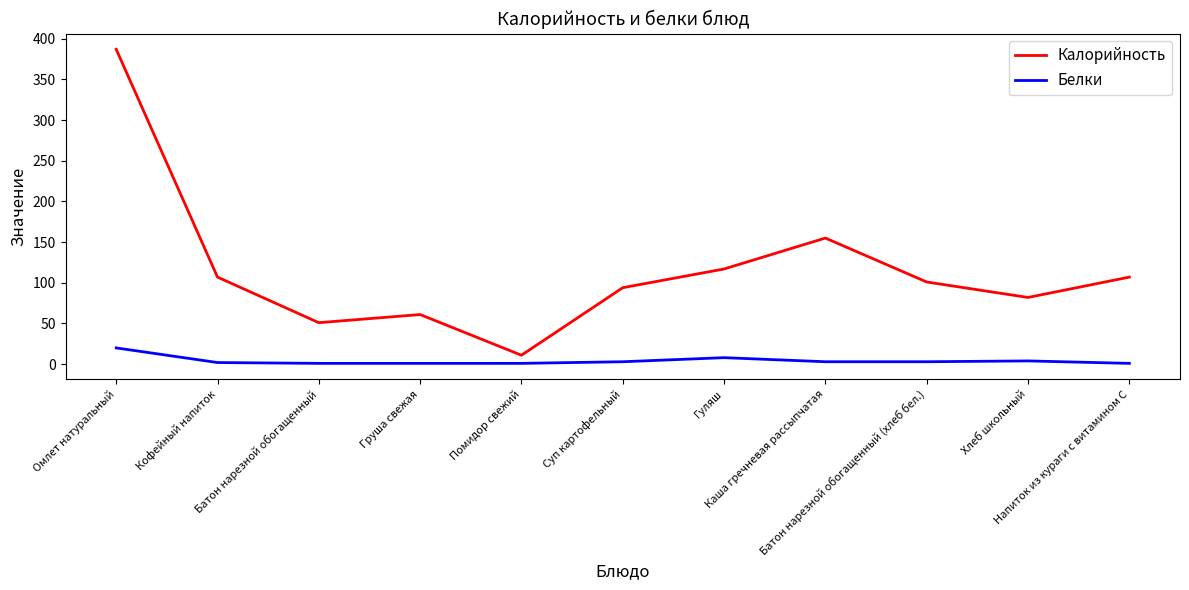

What is the greatest value displayed?

387